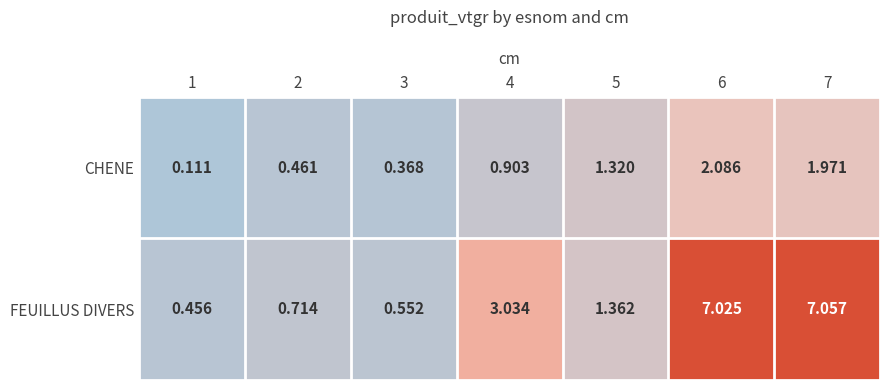

Which series changed the most between 1 and 7?

FEUILLUS DIVERS